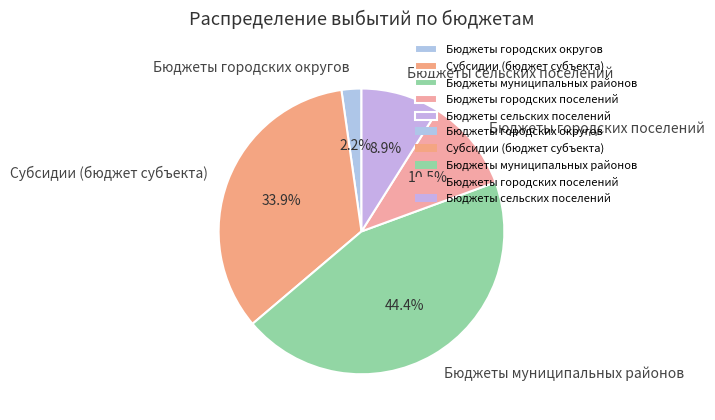

To the nearest percent, what is the average slice percentage?

20%